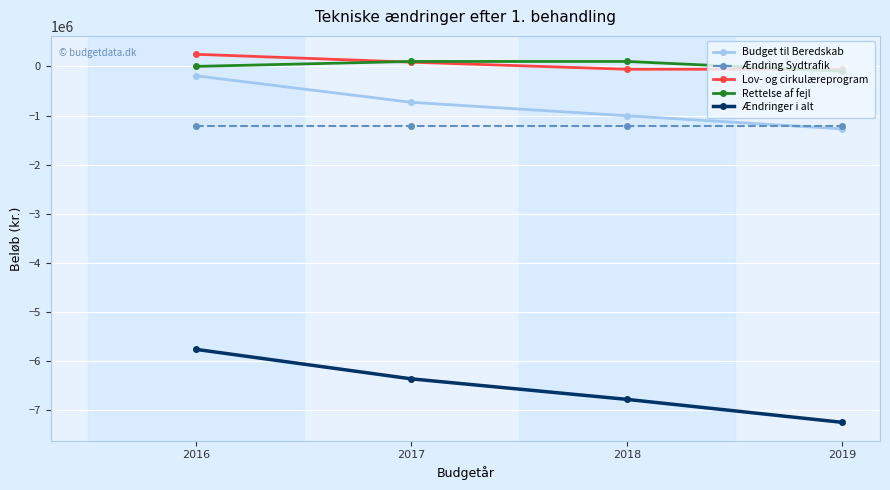

Which series has the widest spread of values?

Ændringer i alt